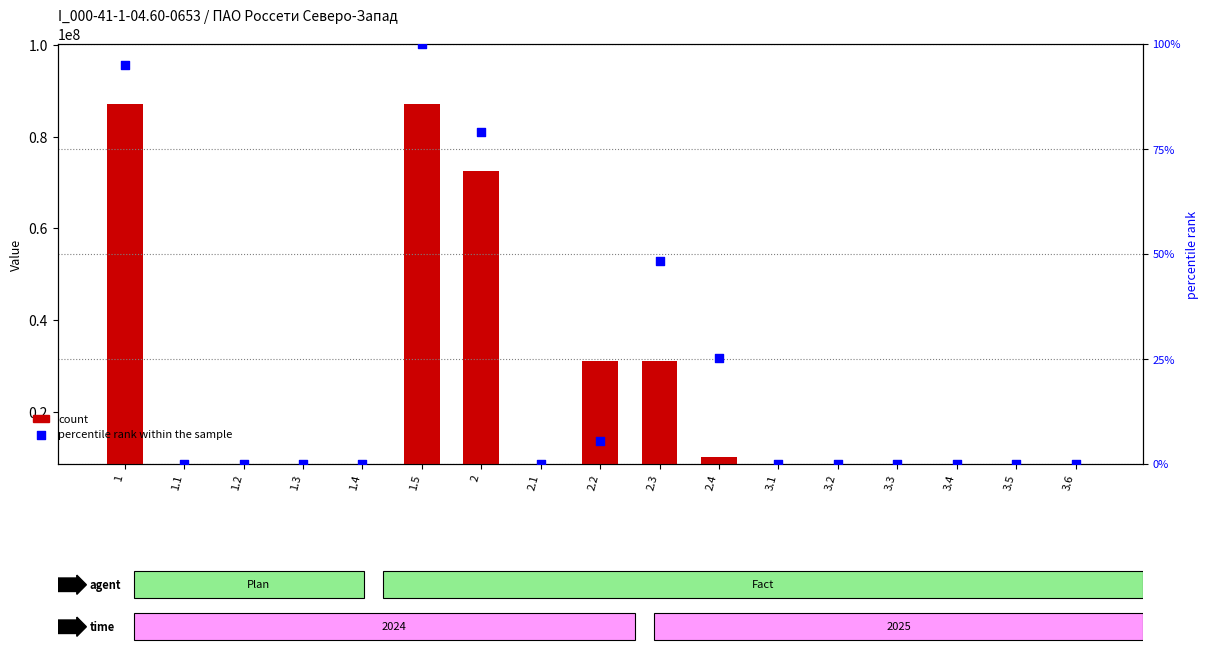

At how many categories does at least one series exceed 83786615?

2